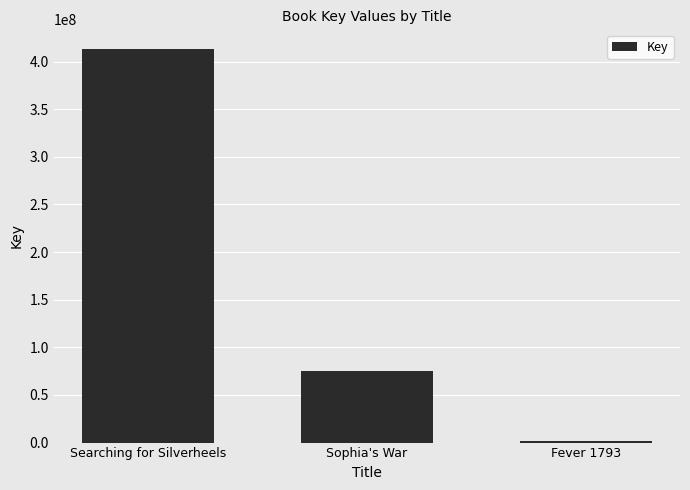

At which label does the data first exceed 75018440?

Searching for Silverheels